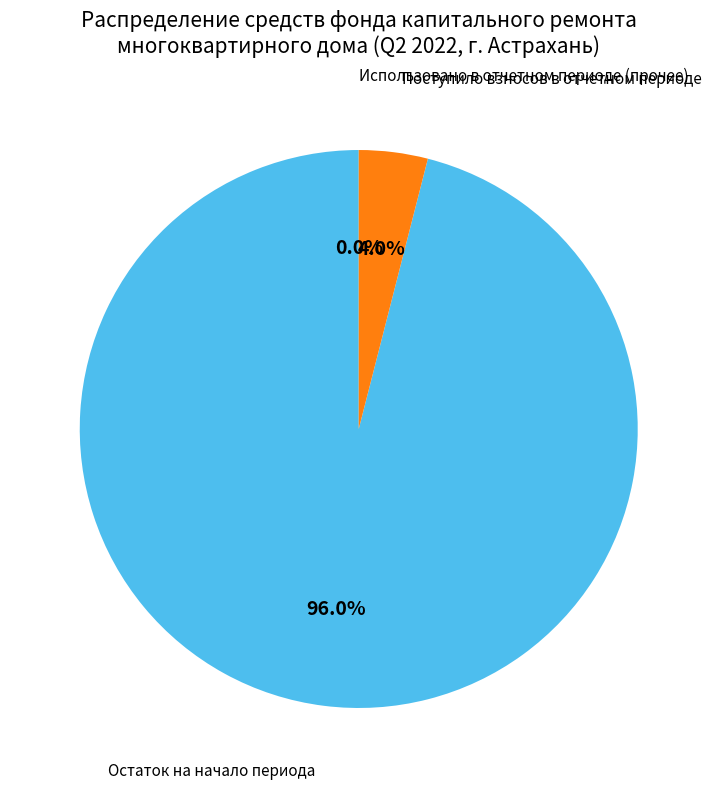

Is there a majority slice in this chart?

Yes